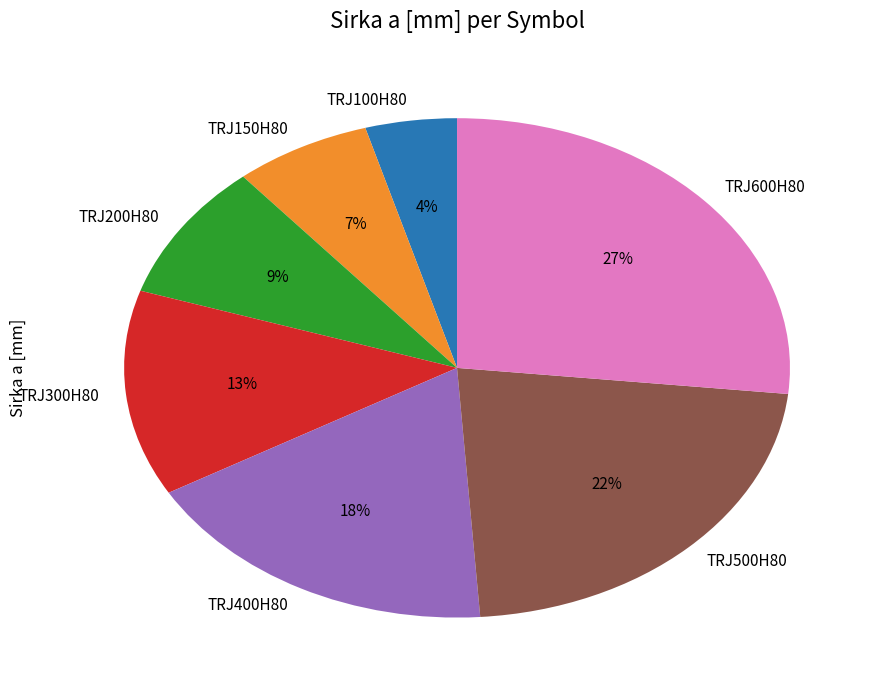

What is the largest slice in the pie chart?

TRJ600H80